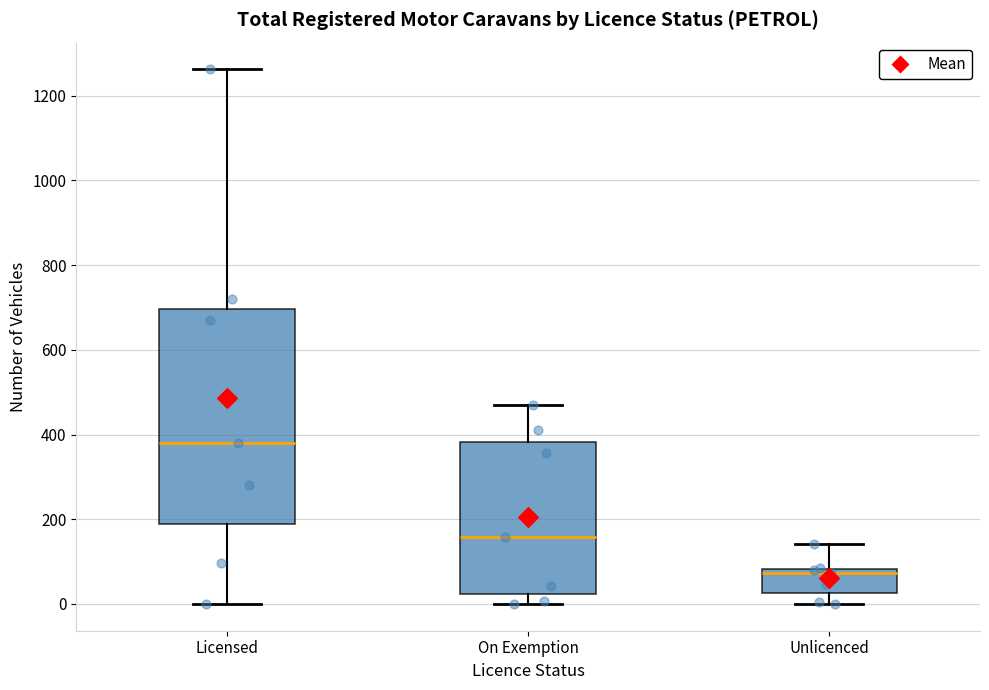

Reading left to right, read every box against the y-axis: the position of its median line, the range the box covers, and the ends of its whiskers. The values are not printed on the chart, so give them approximately, as read against the axis.

Licensed: median 380, box 180 to 700, whiskers 0 to 1260
On Exemption: median 160, box 20 to 380, whiskers 0 to 480
Unlicenced: median 80 (just below the box's upper edge), box 20 to 80, whiskers 0 to 140